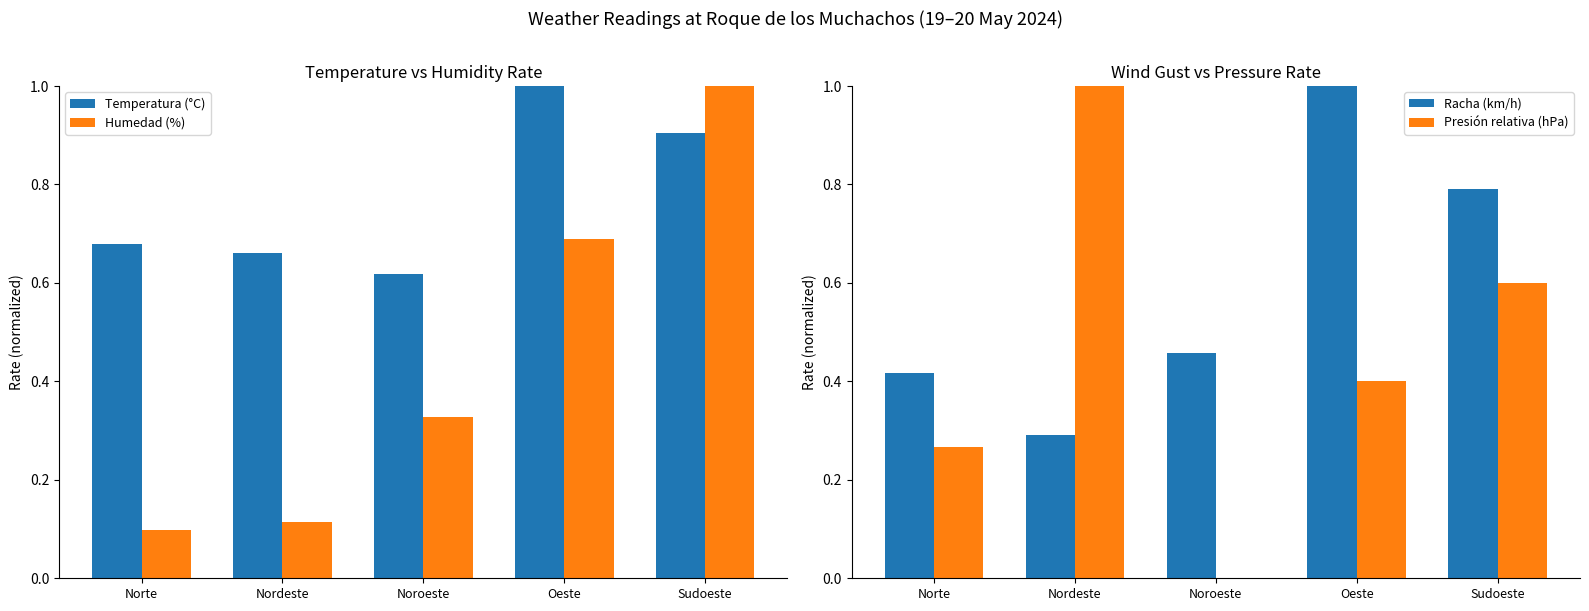

Reading right to left, transcribe all the data shown in this chart.

Temperatura (°C): 0.9	1.0	0.6	0.7	0.7
Humedad (%): 1.0	0.7	0.3	0.1	0.1
Racha (km/h): 0.8	1.0	0.5	0.3	0.4
Presión relativa (hPa): 0.6	0.4	0.0	1.0	0.3